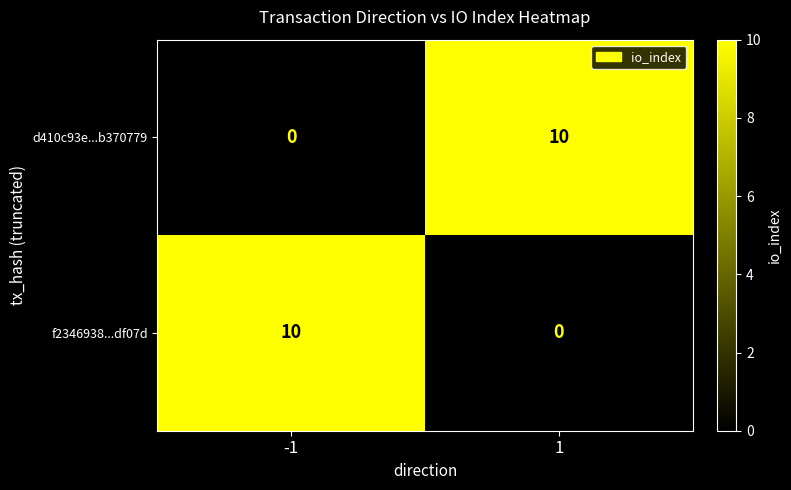

Reading left to right, what are all the values shown in this chart?

d410c93e...b370779: -1=0	1=10
f2346938...df07d: -1=10	1=0